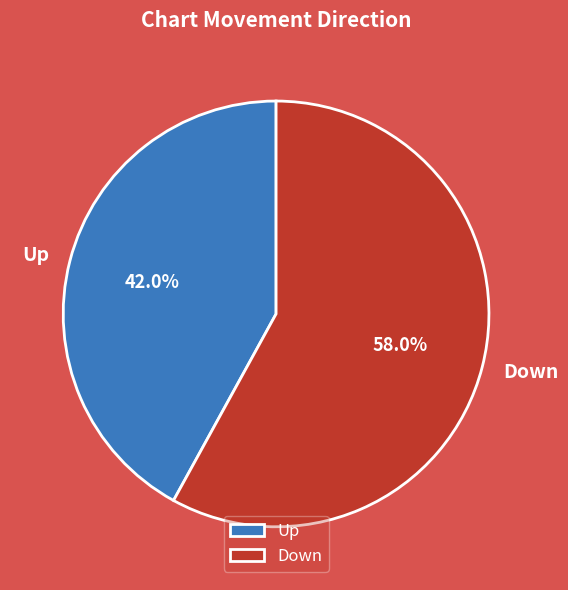

What is the total percentage of Down and Up?

100.0%